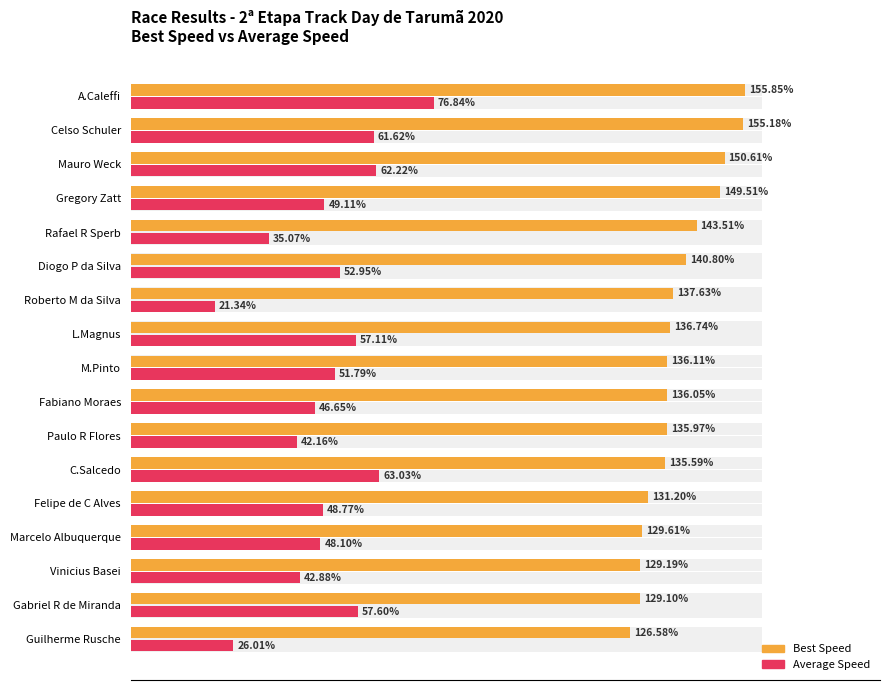

Which series changed the most between Diogo P da Silva and Roberto M da Silva?

Average Speed